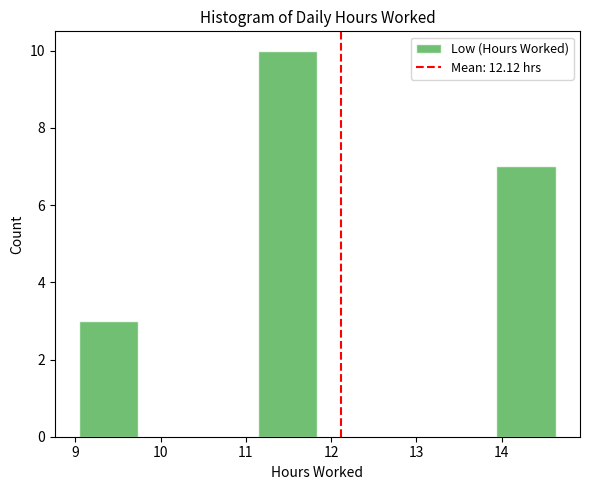

Reading left to right, transcribe this chart: for each bar, give the range it covers on the x-axis and its height. Neither the bar edges nor the heights are printed on the chart, so give them approximately, as read against the axes.

9.04 to 9.74: 3
9.74 to 10.44: 0
10.44 to 11.14: 0
11.14 to 11.84: 10
11.84 to 12.54: 0
12.54 to 13.24: 0
13.24 to 13.94: 0
13.94 to 14.64: 7